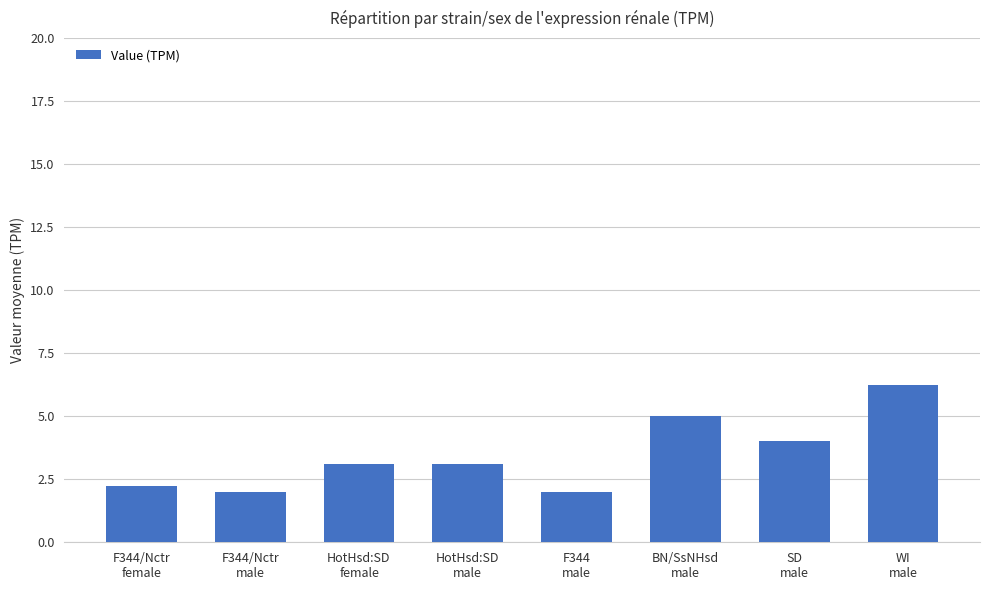

What is the average value?

3.5